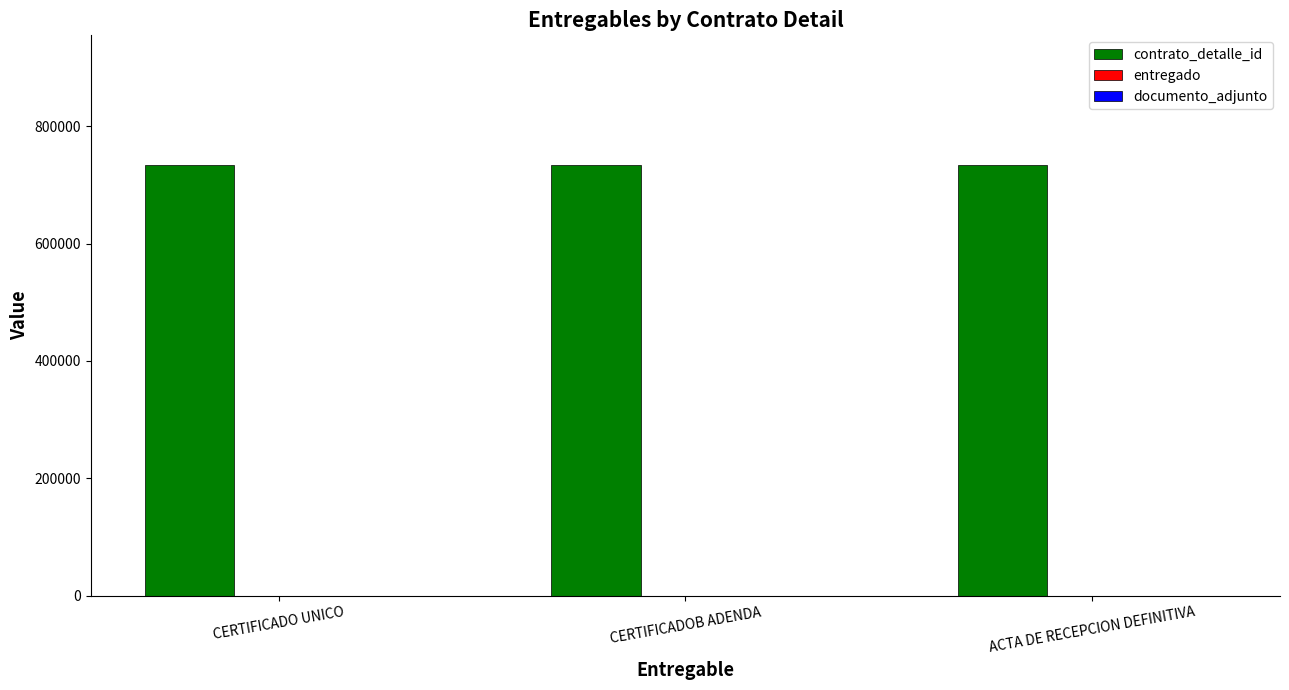

What is the greatest value displayed?

734438